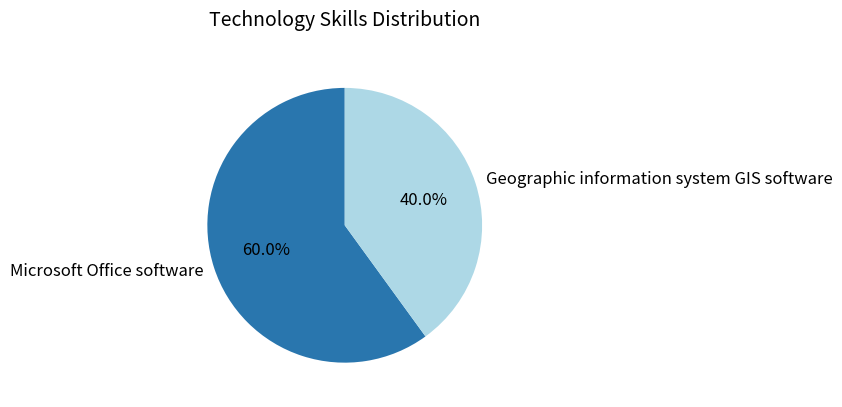

To the nearest percent, what is the combined percentage of Microsoft Office software and Geographic information system GIS software?

100%